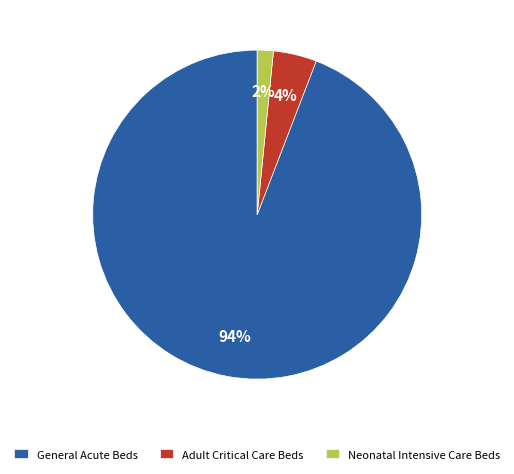

To the nearest percent, what is the average slice percentage?

33%